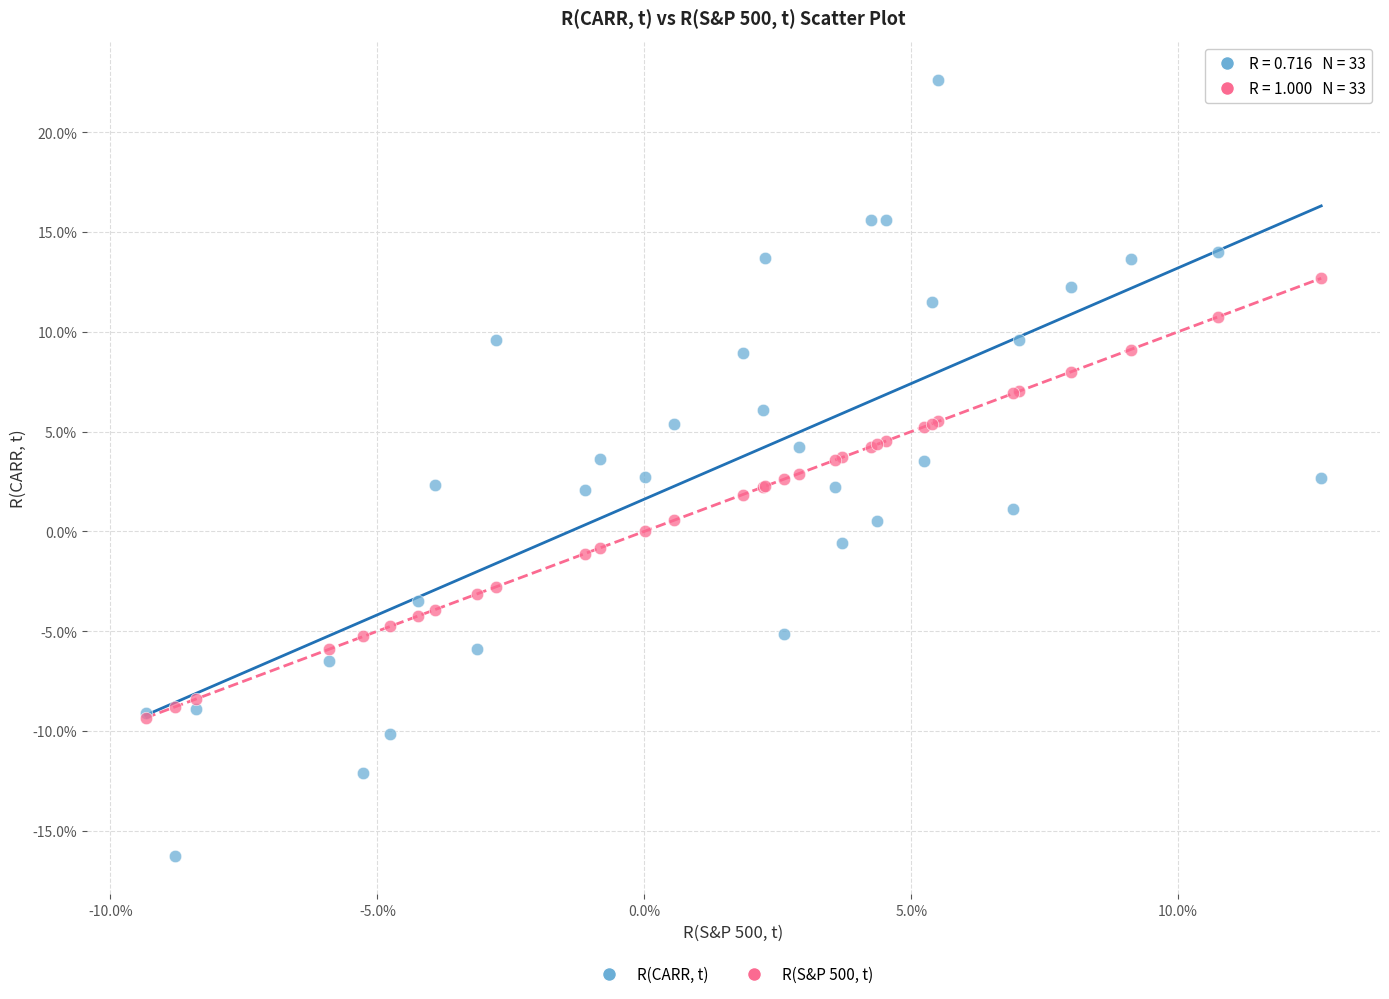

Which series has the largest Y range (max minus min)?

R(CARR, t)